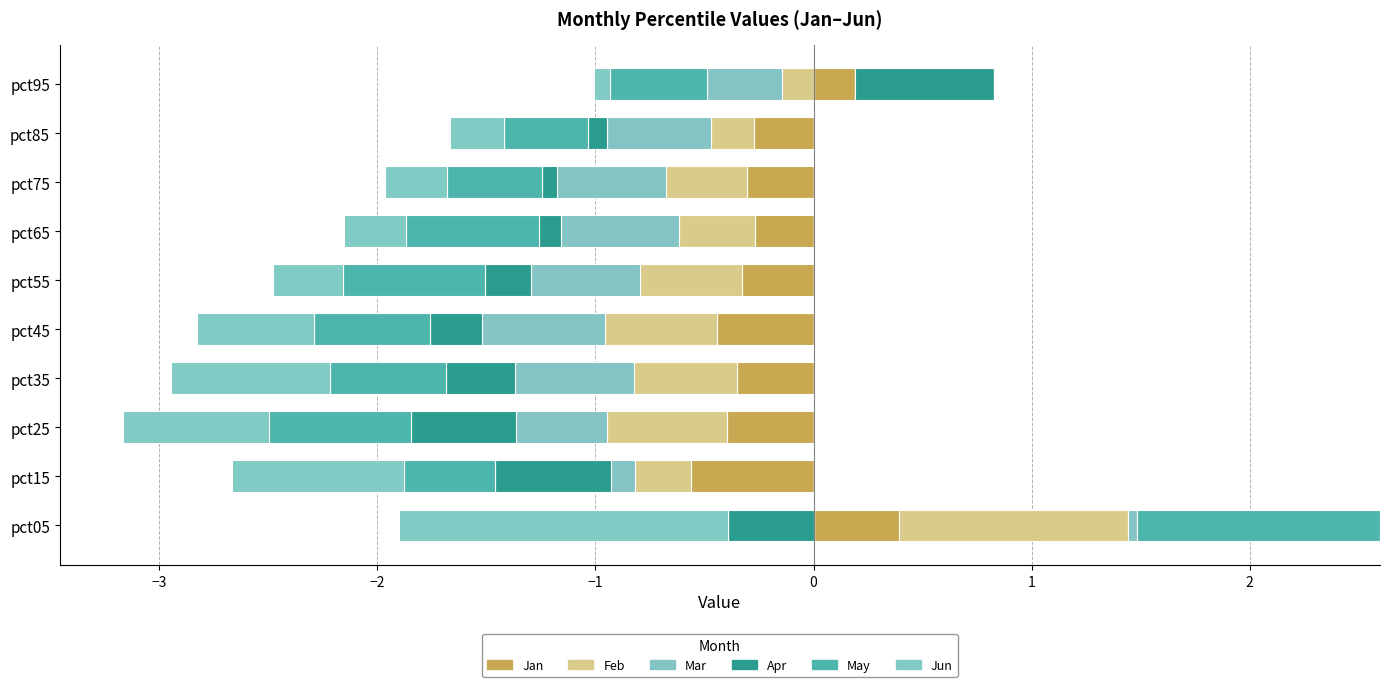

Which series changed the most between 2 and 9?

Apr